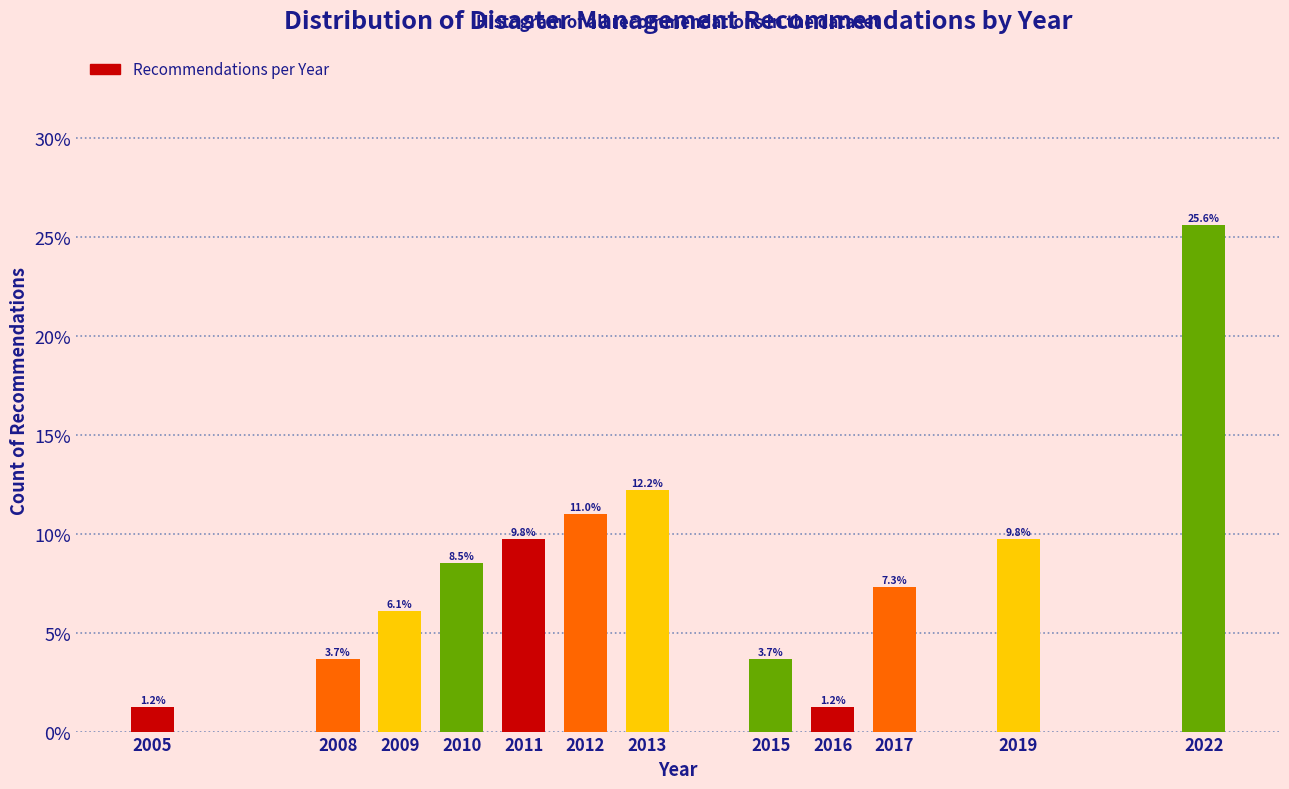

Reading right to left, list all the values displayed in this chart.

25.6	9.8	7.3	1.2	3.7	12.2	11.0	9.8	8.5	6.1	3.7	1.2